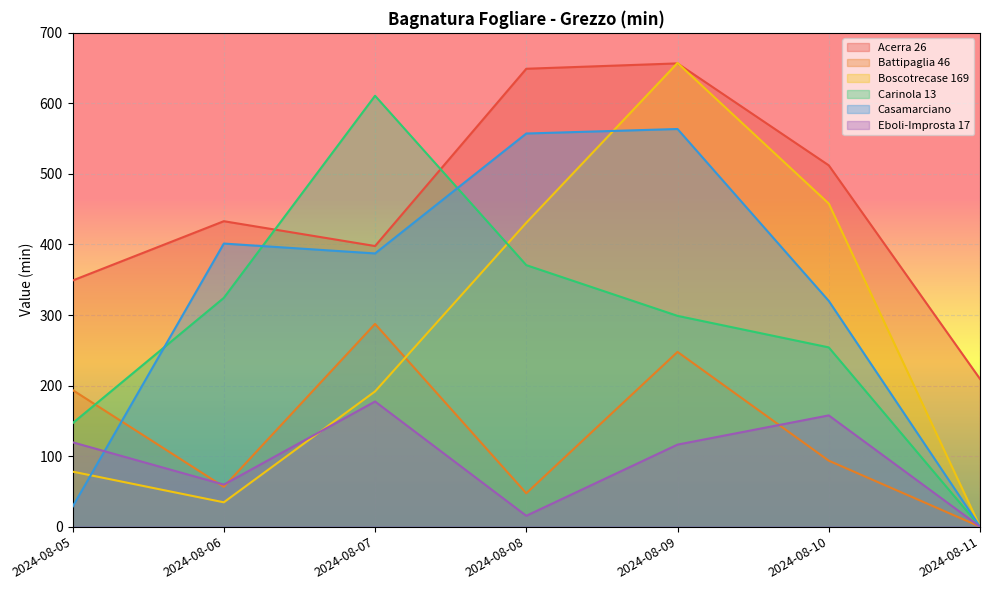

What is the sum of all Acerra 26 values?

3207.1